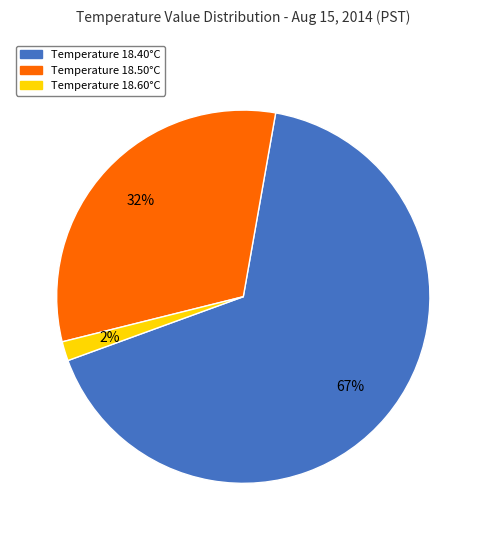

How many slices are in this pie chart?

3